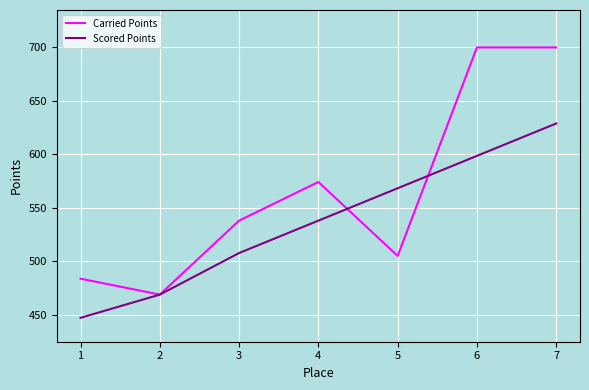

True or false: Carried Points has a value of 700.0 at 7.

True